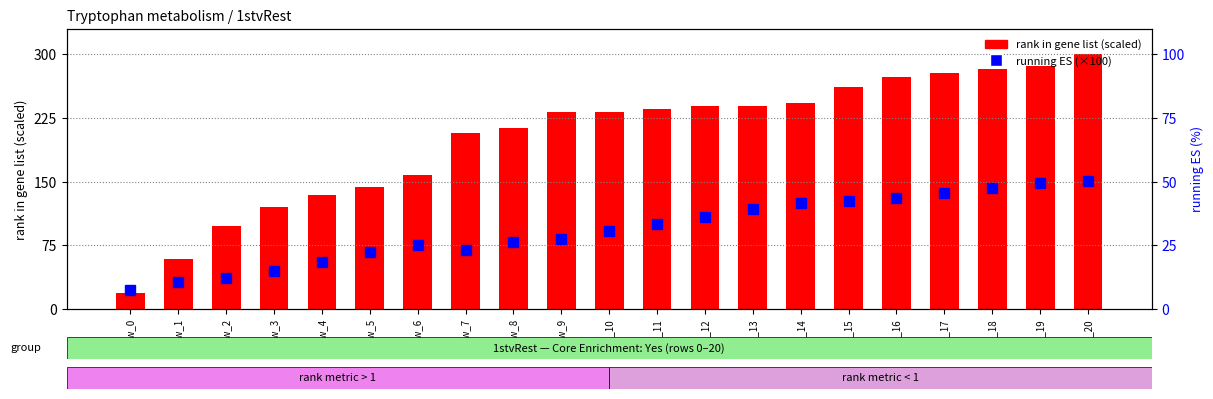

Reading right to left, transcribe all the data shown in this chart.

rank in gene list (scaled): row_20=300.0	row_19=286.6	row_18=283.3	row_17=278.2	row_16=273.3	row_15=261.5	row_14=242.4	row_13=239.7	row_12=238.7	row_11=235.5	row_10=232.4	row_9=232.1	row_8=213.2	row_7=207.6	row_6=157.4	row_5=143.2	row_4=134.5	row_3=120.1	row_2=97.9	row_1=58.4	row_0=19.3
running ES (×100): row_20=50.3	row_19=49.6	row_18=47.6	row_17=45.7	row_16=43.7	row_15=42.5	row_14=41.8	row_13=39.1	row_12=36.1	row_11=33.4	row_10=30.6	row_9=27.4	row_8=26.3	row_7=23.4	row_6=25.3	row_5=22.3	row_4=18.5	row_3=15.1	row_2=12.2	row_1=10.6	row_0=7.6